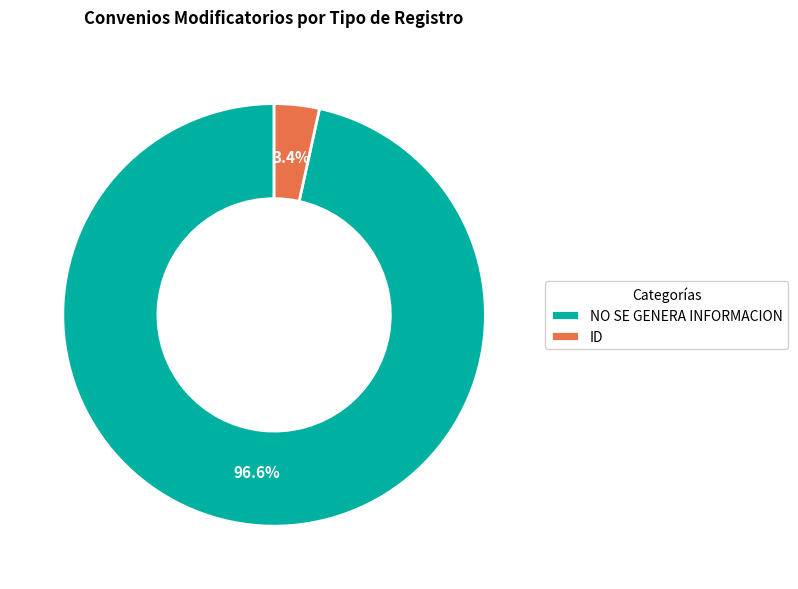

How many slices are in this pie chart?

2